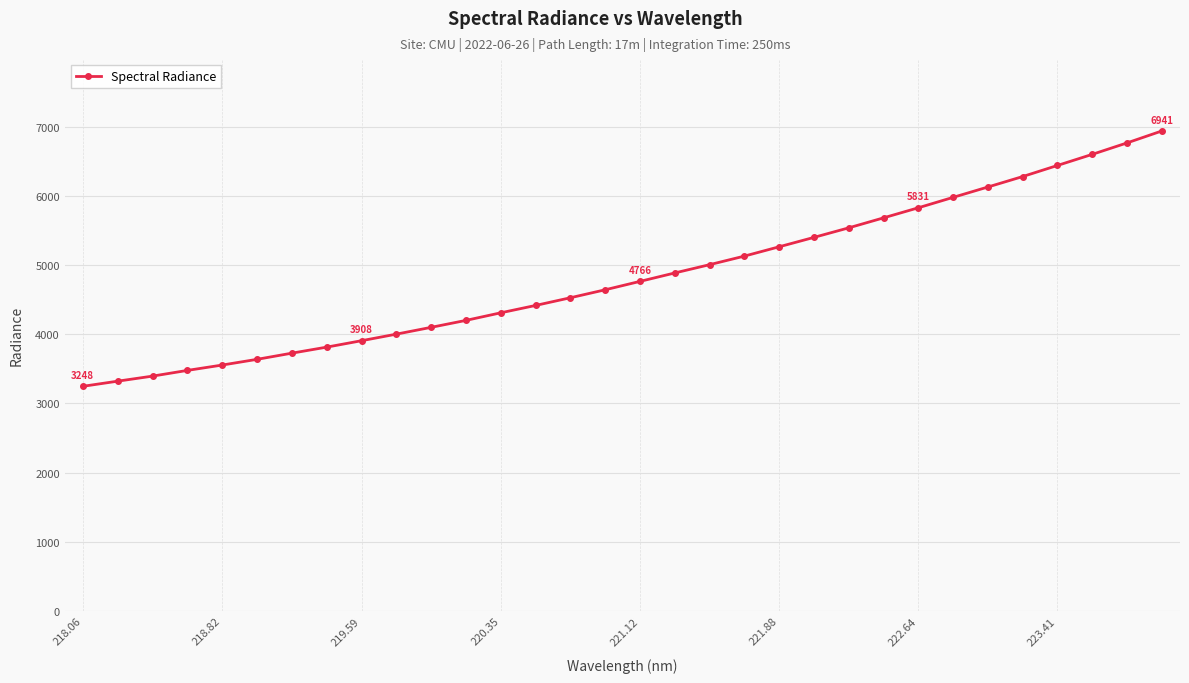

What is the value of the 9th point from the left?

3907.9